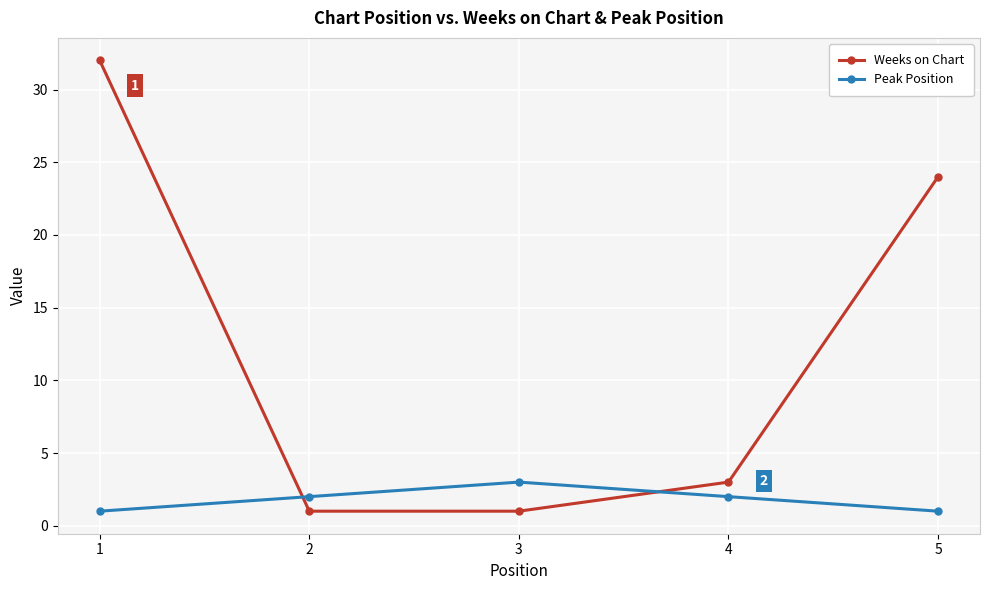

True or false: Weeks on Chart has a value of 32 at 1.

True